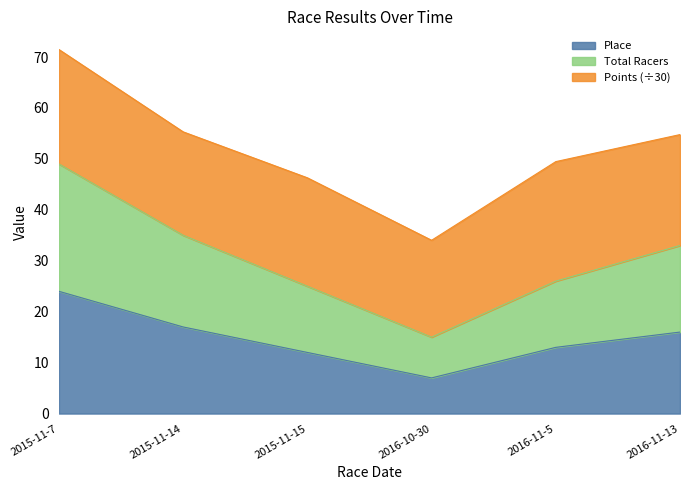

Where does the Place series first go above 16?

2015-11-7